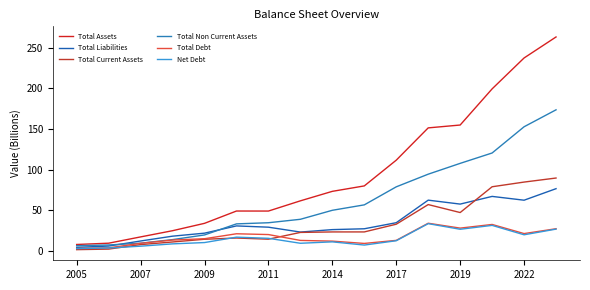

How many lines are shown in the chart?

6